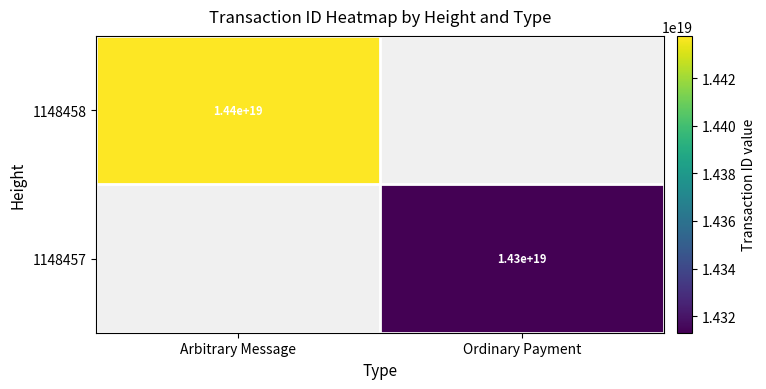

Is it true that 1148458 equals 3768008852804031488 at Arbitrary Message?

False